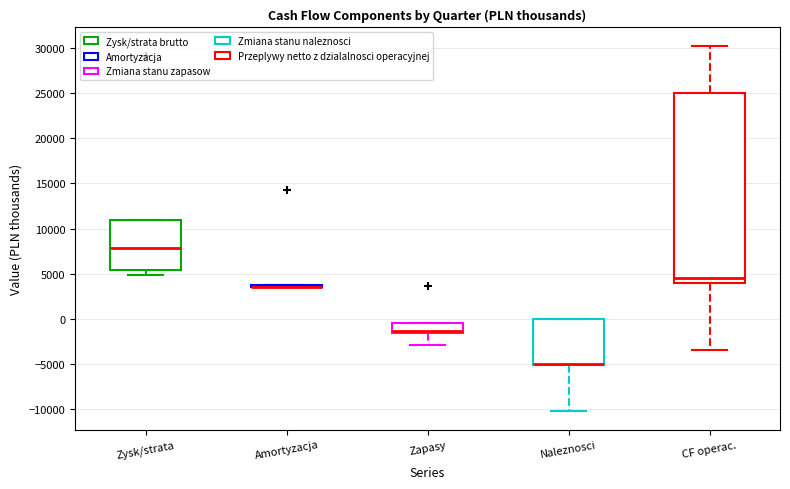

Comparing the boxes themselves (not the whiskers), which one is the tallest?

CF operac.